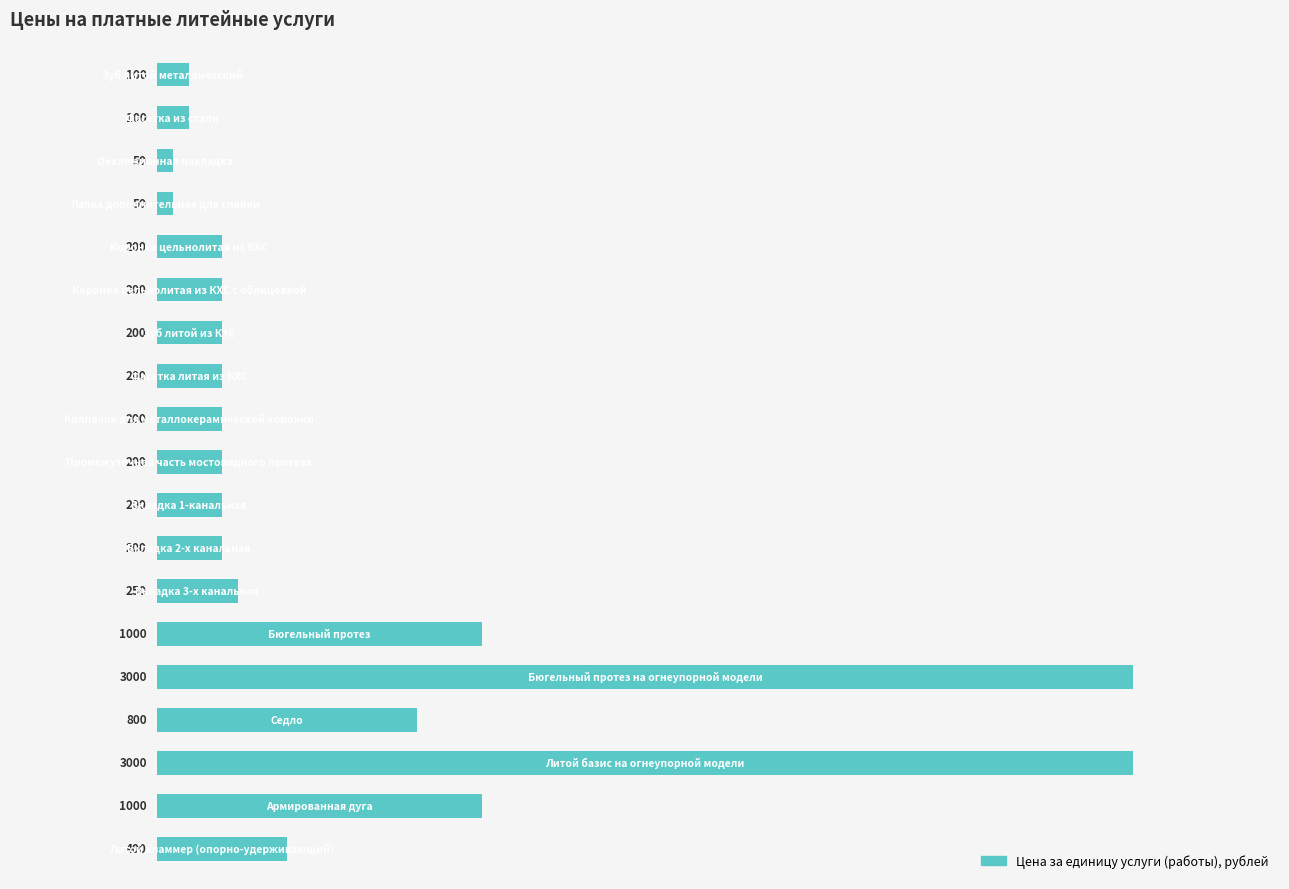

What is the difference between the maximum and minimum values?

2950